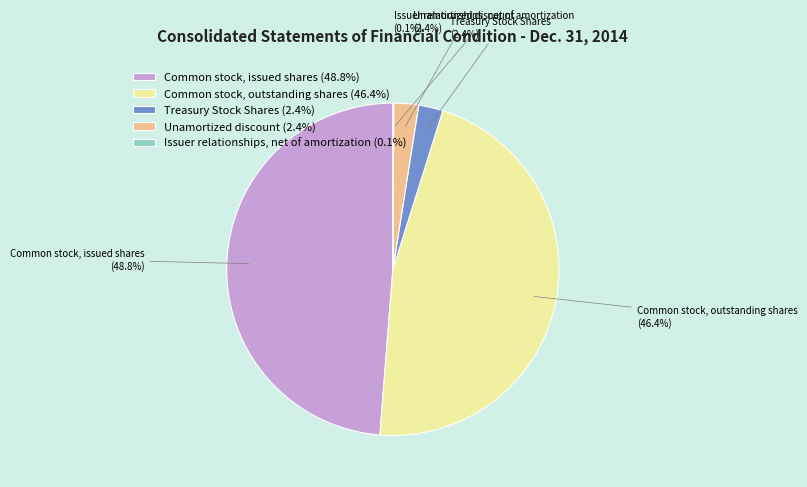

True or false: Unamortized discount accounts for 2% of the total.

True